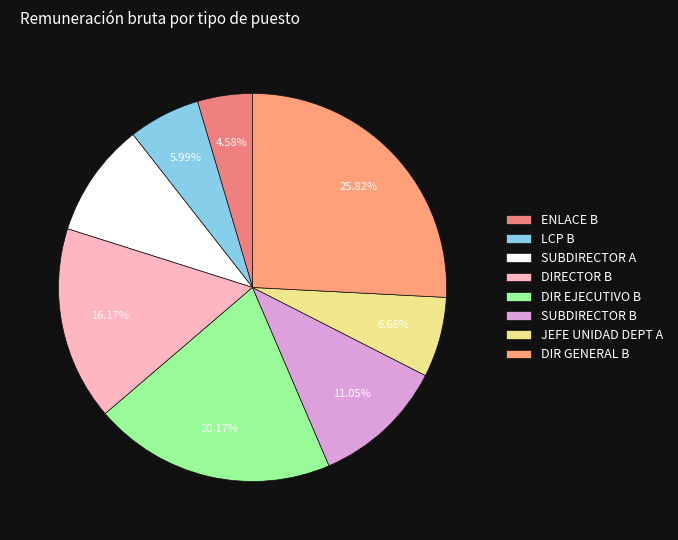

How many slices are in this pie chart?

8